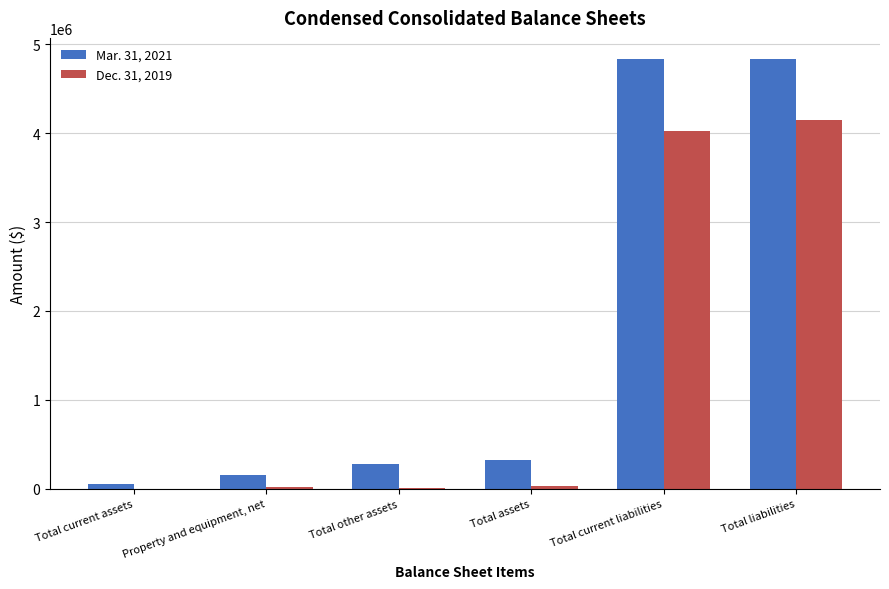

Is the value of Dec. 31, 2019 at Total other assets greater than the value of Mar. 31, 2021 at Total assets?

No